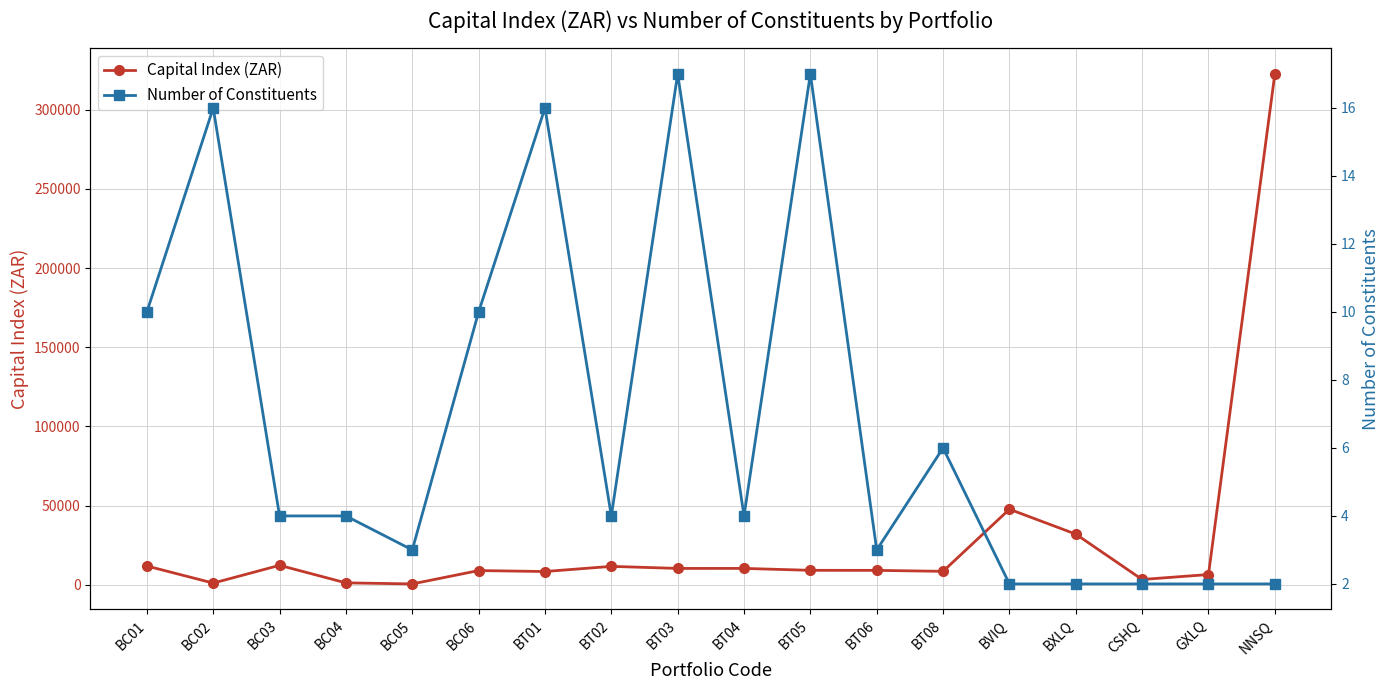

What are all the series names shown in the legend?

Capital Index (ZAR), Number of Constituents